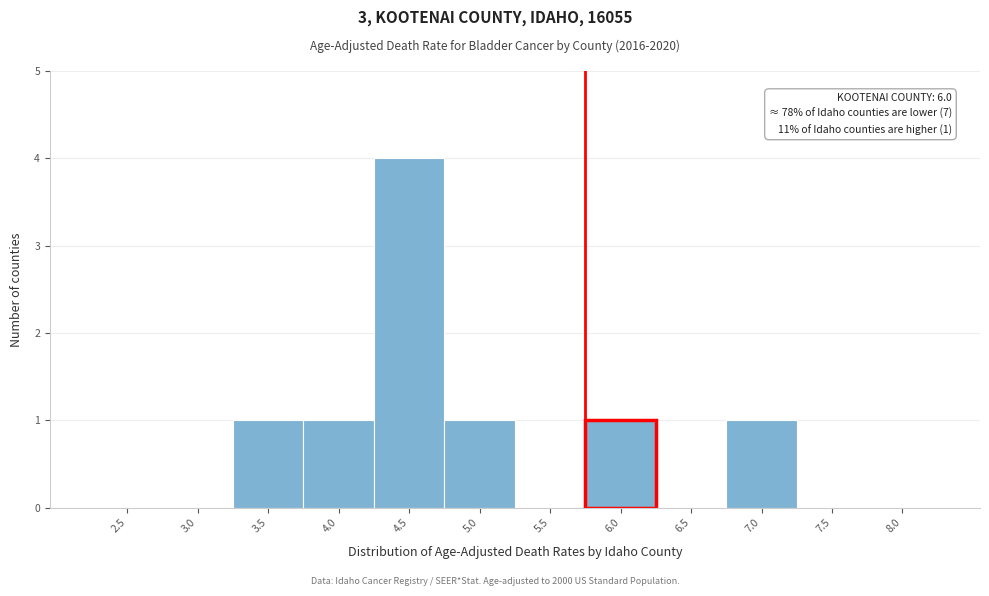

Reading right to left, list all the values displayed in this chart.

8.0=0	7.5=0	7.0=1	6.5=0	6.0=1	5.5=0	5.0=1	4.5=4	4.0=1	3.5=1	3.0=0	2.5=0